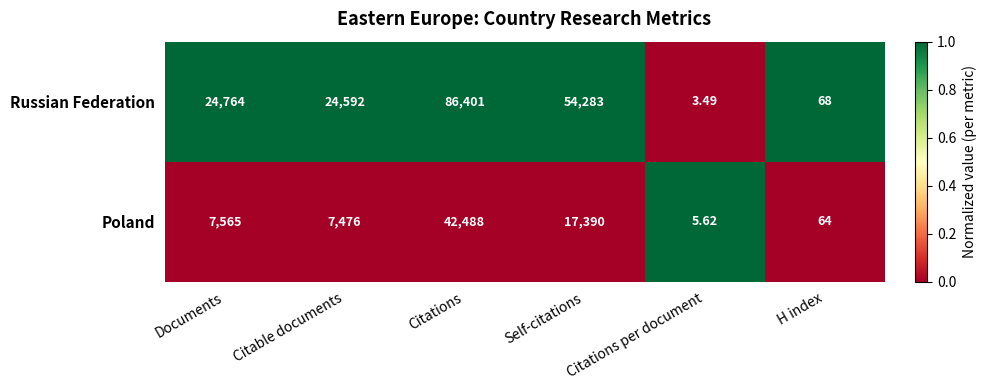

At which category is the sum across all series the highest?

Citations